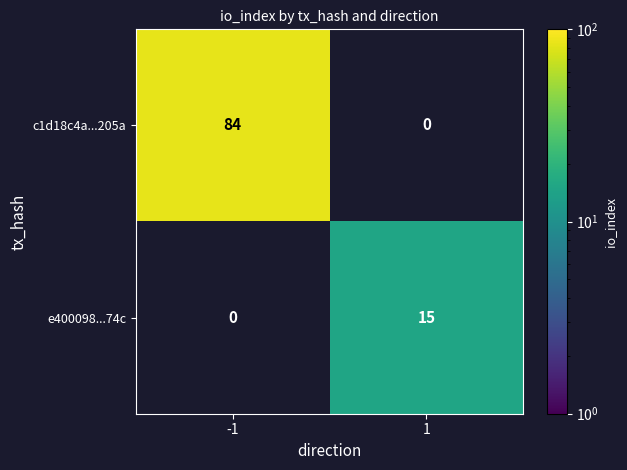

True or false: e400098...74c has a value of 15 at 1.

True